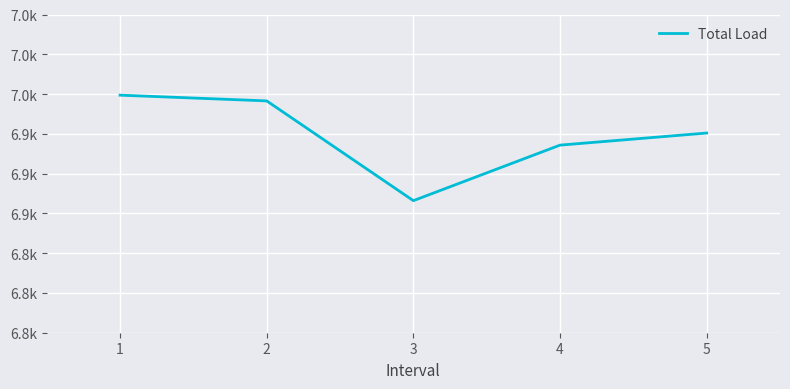

Does the chart display data point markers on the line(s)?

No